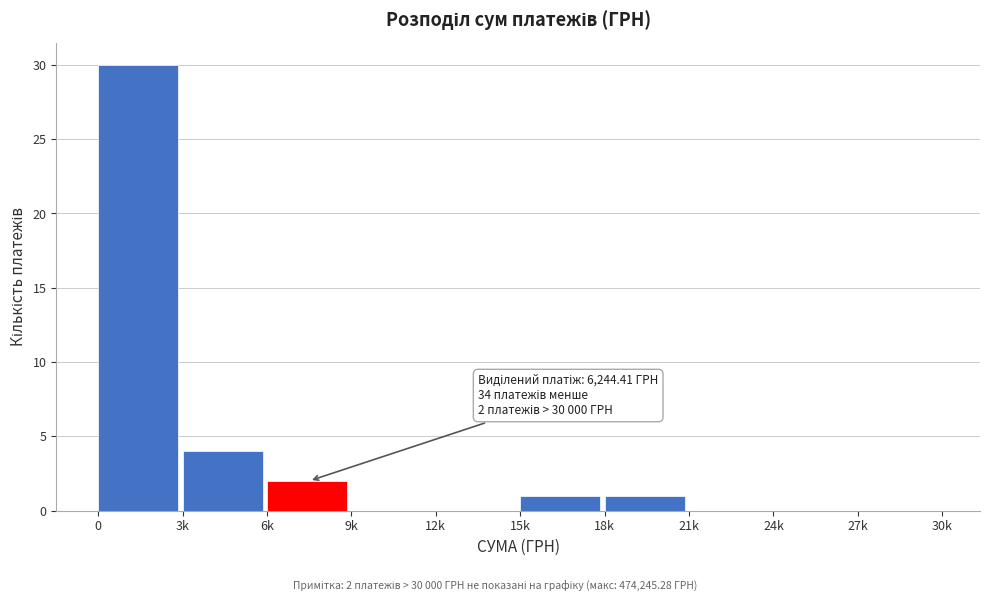

Reading left to right, extract all data points from this chart.

0=30	3k=4	6k=2	9k=0	12k=0	15k=1	18k=1	21k=0	24k=0	27k=0